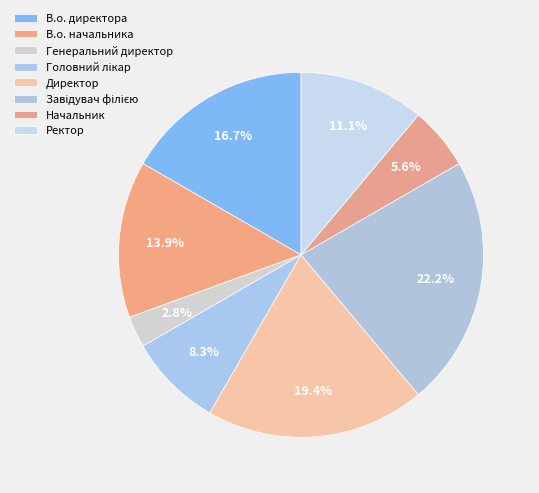

How much of the chart is everything except Начальник?

94.4%